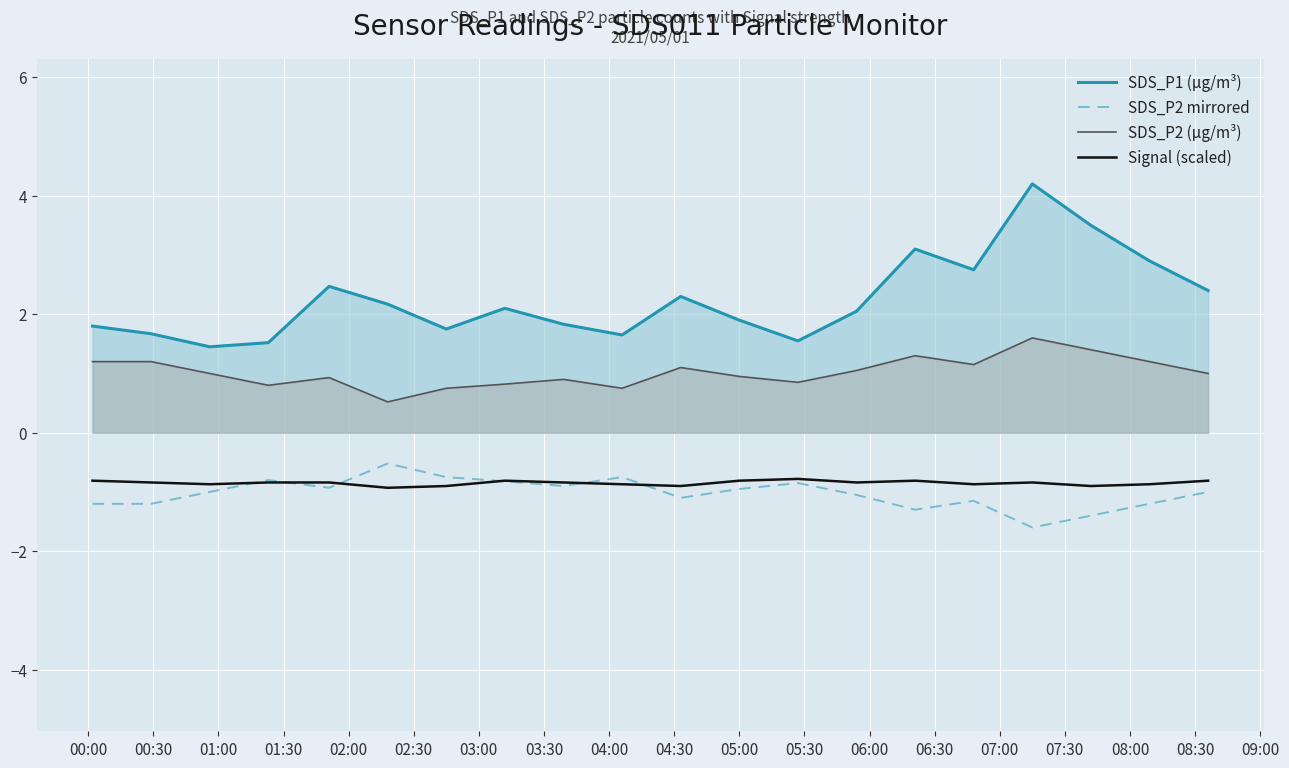

What is the highest value of the SDS_P1 (µg/m³) series?

4.2